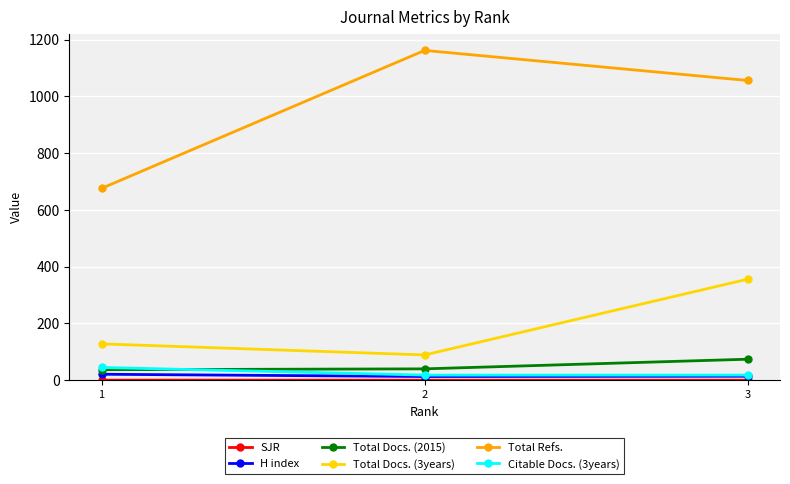

The value of Total Docs. (2015) at 3 is 74.0. True or false?

True